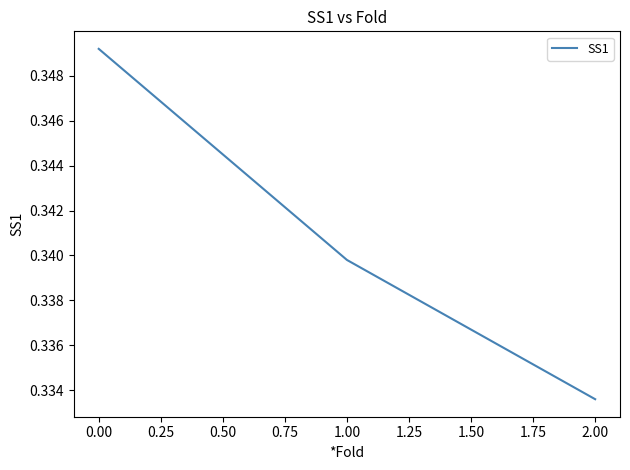

What is the sum of all values?

1.0